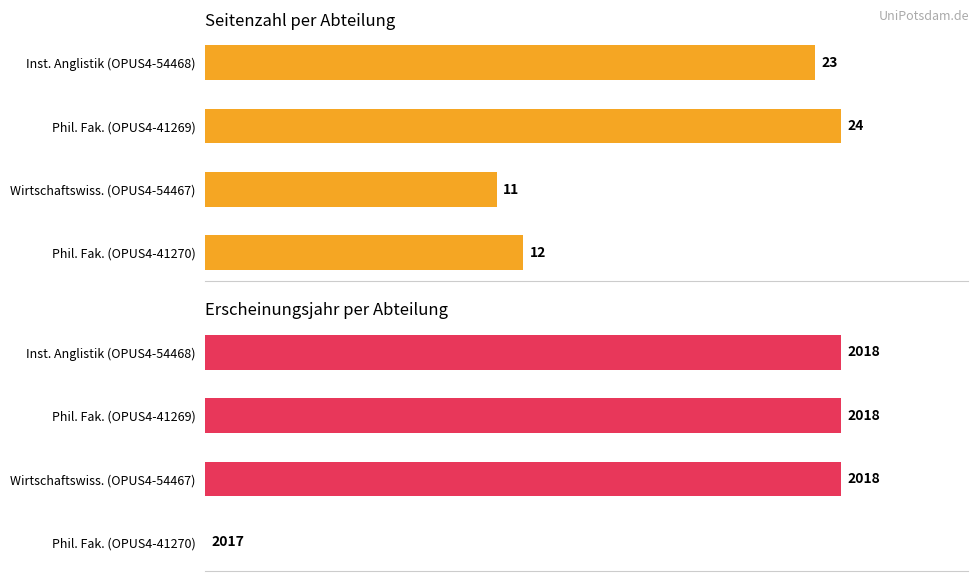

The value of Erscheinungsjahr at 40 is 161.3. True or false?

False